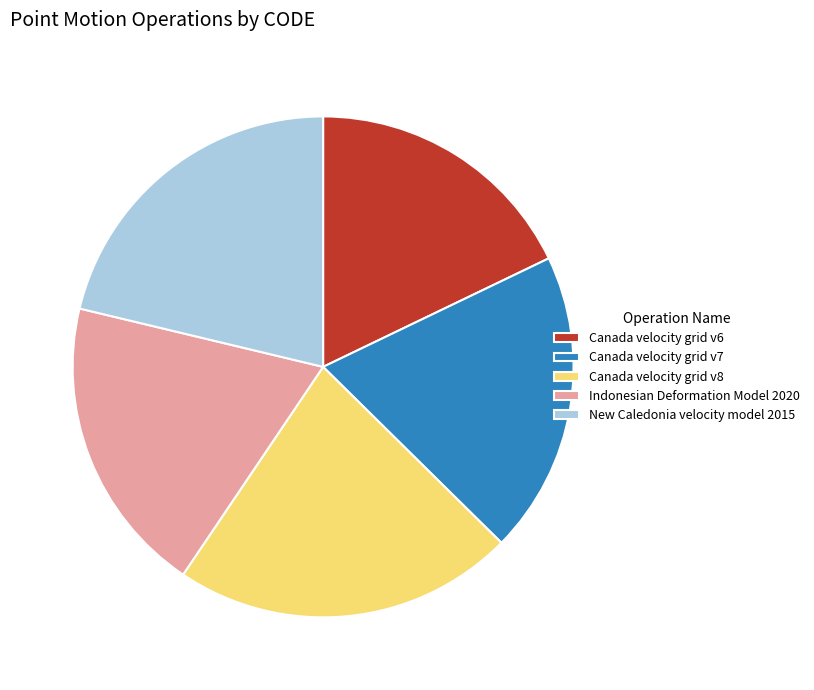

Is there a majority slice in this chart?

No